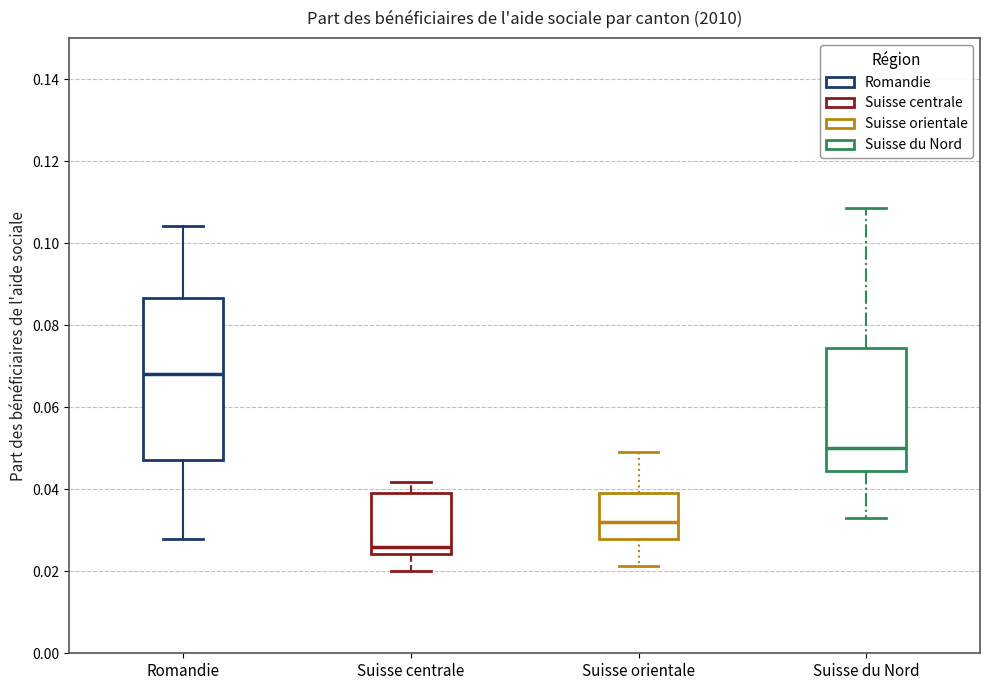

Reading left to right, transcribe this box plot: for each box, give where its median line is, the range the box spans, and where its two whiskers end, as read against the y-axis. The values are not printed on the chart, so give them approximately, as read against the axis.

Romandie: median 0.068, box 0.048 to 0.086, whiskers 0.028 to 0.104
Suisse centrale: median 0.026, box 0.024 to 0.040, whiskers 0.020 to 0.042
Suisse orientale: median 0.032, box 0.028 to 0.040, whiskers 0.022 to 0.048
Suisse du Nord: median 0.050, box 0.044 to 0.074, whiskers 0.034 to 0.108